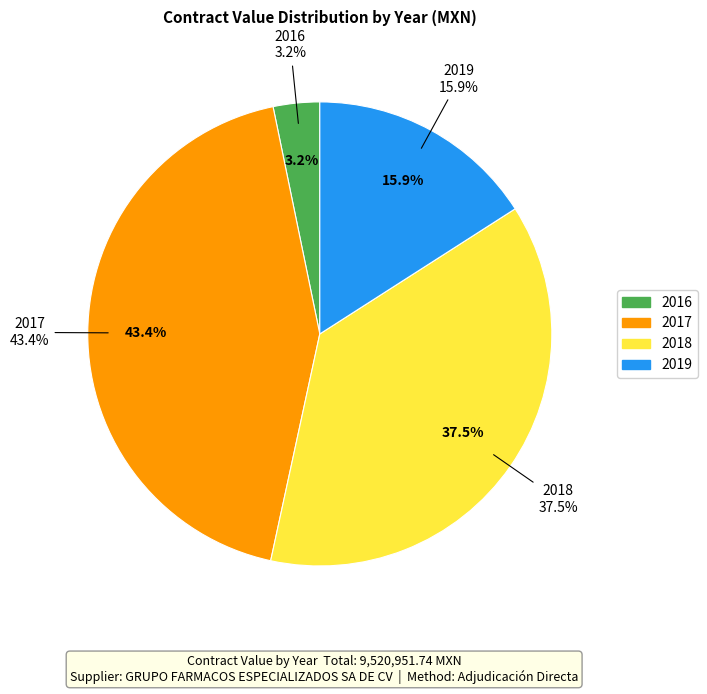

Does 18 represent more than half of the total?

No